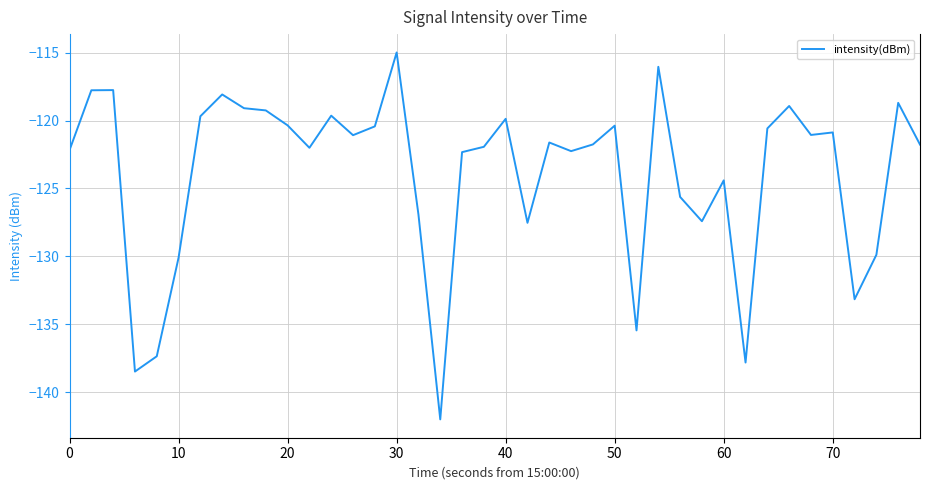

What is the difference between the maximum and minimum values?

27.0